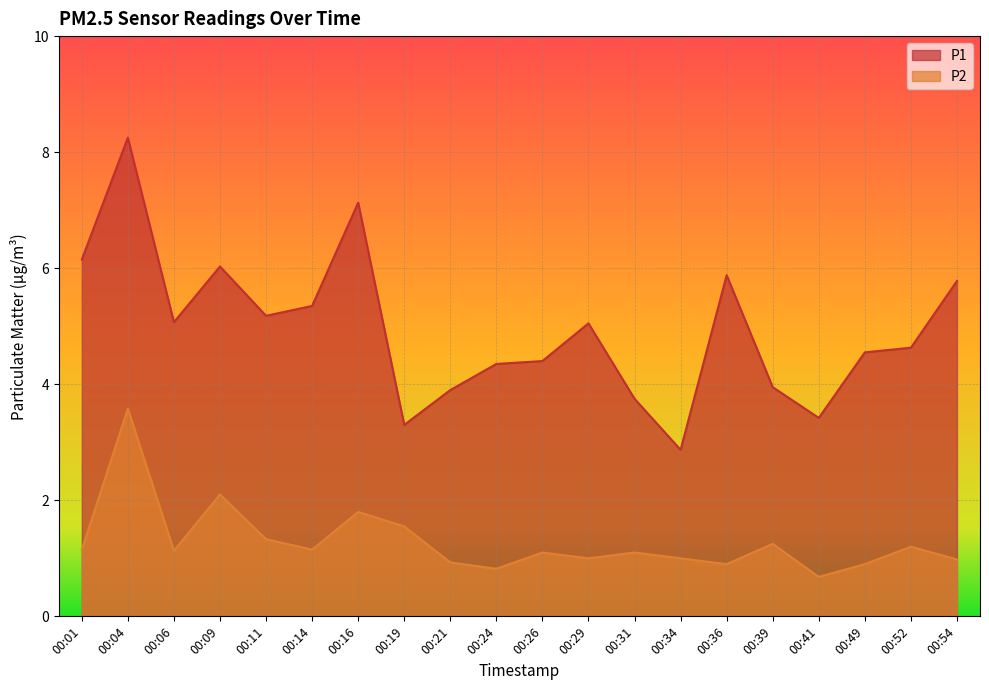

At how many categories does at least one series exceed 5?

10